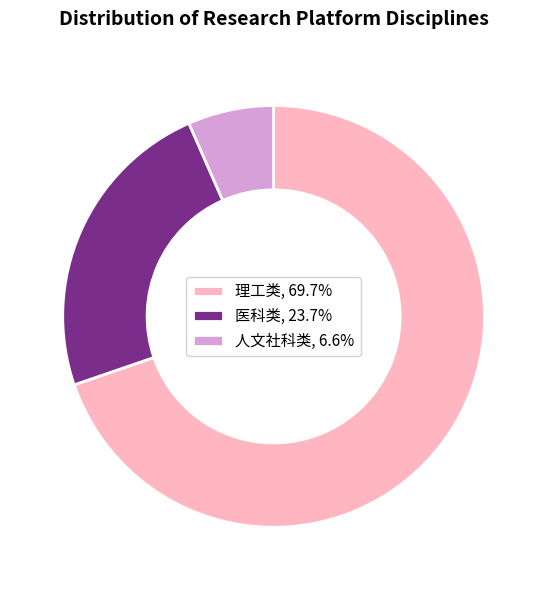

Do 医科类, 23.7% and 人文社科类, 6.6% together represent more than half of the pie?

No